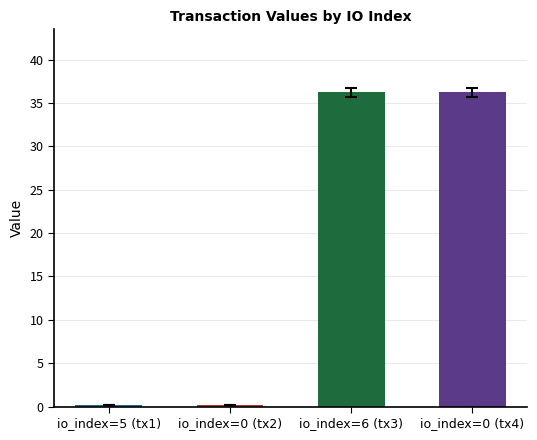

How many bars are there in total?

4